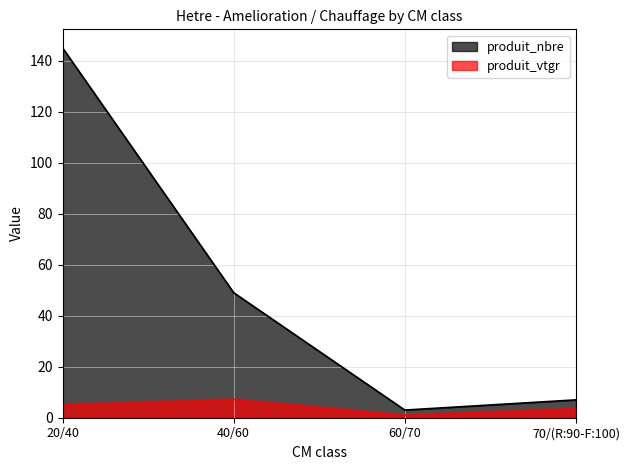

List the series in order of their peak value, lowest first.

produit_vtgr, produit_nbre